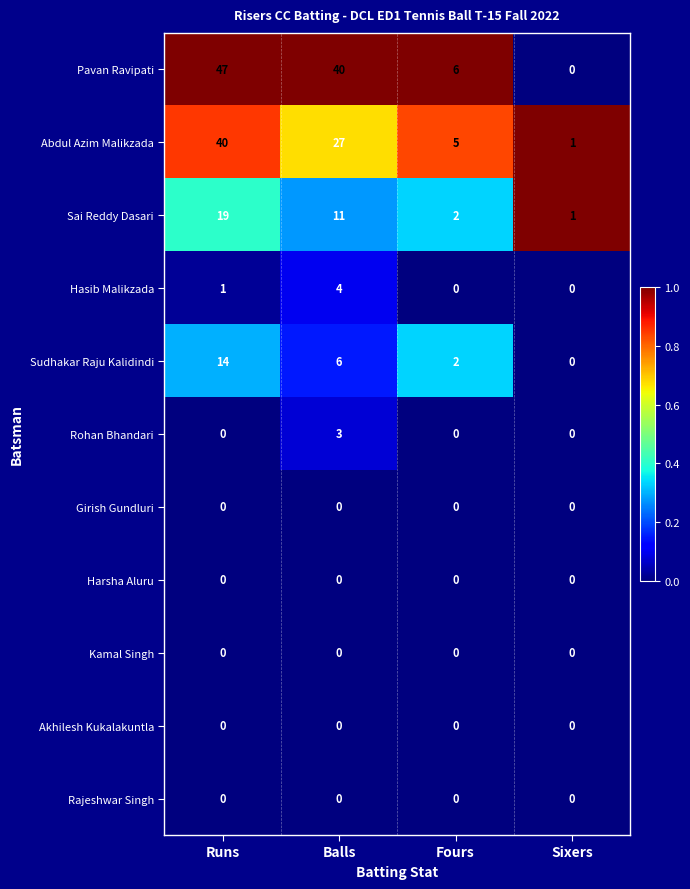

Rank the categories by Sudhakar Raju Kalidindi value from highest to lowest.

Runs, Balls, Fours, Sixers